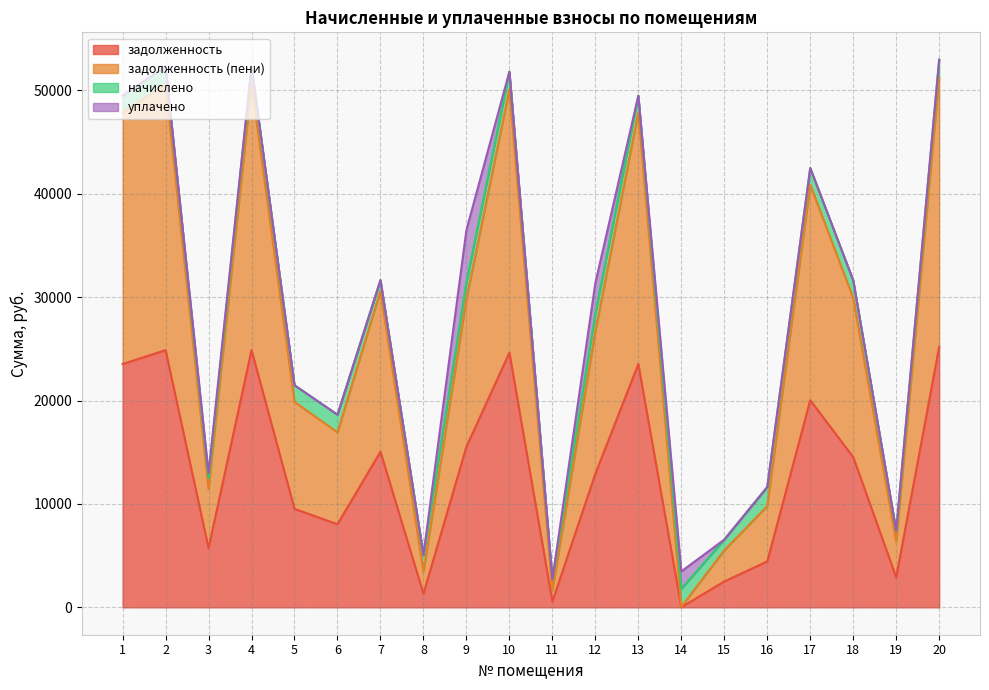

What is the difference between the second highest and second lowest values in the задолженность (пени) series?

48947.0